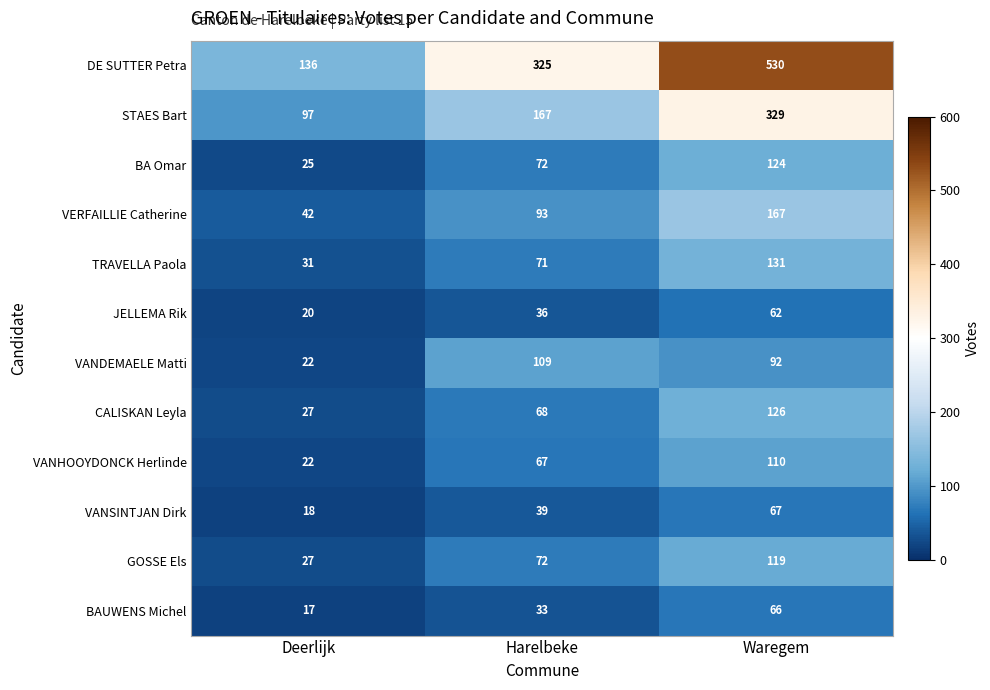

What is the difference between the maximum and minimum values in the VERFAILLIE Catherine series?

125